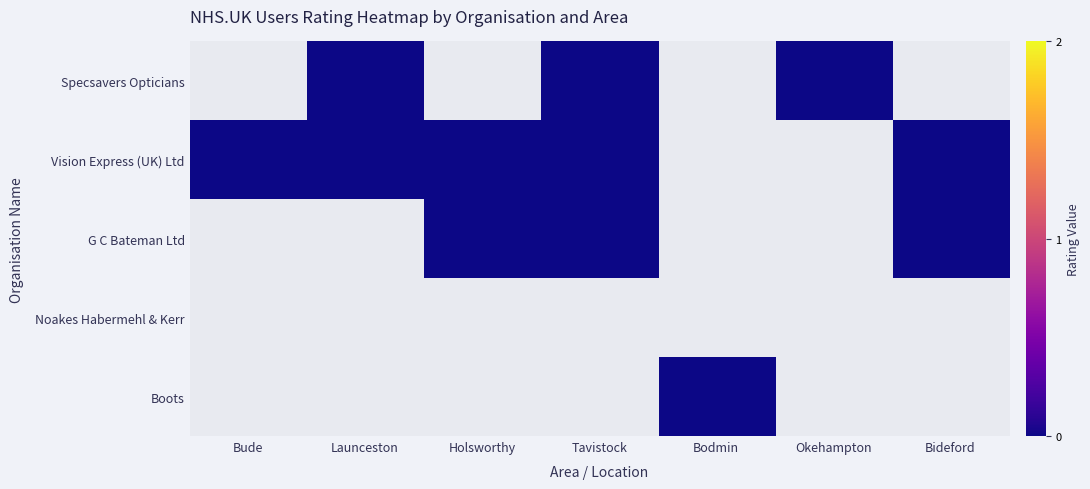

List the labels in order of Specsavers Opticians value, smallest first.

Bude, Launceston, Holsworthy, Tavistock, Bodmin, Okehampton, Bideford